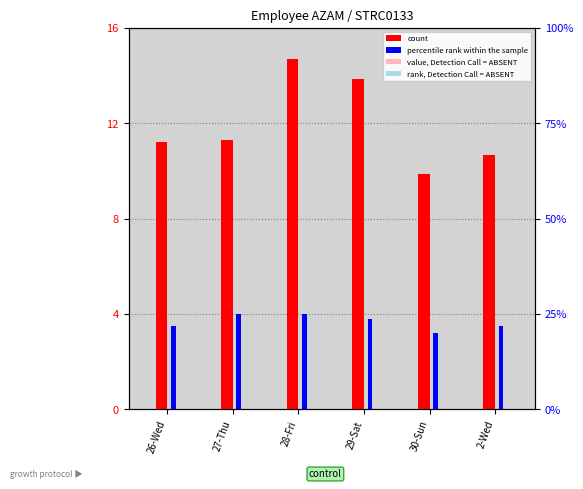

Is it true that value, Detection Call = ABSENT equals 0.0 at 29-Sat?

True